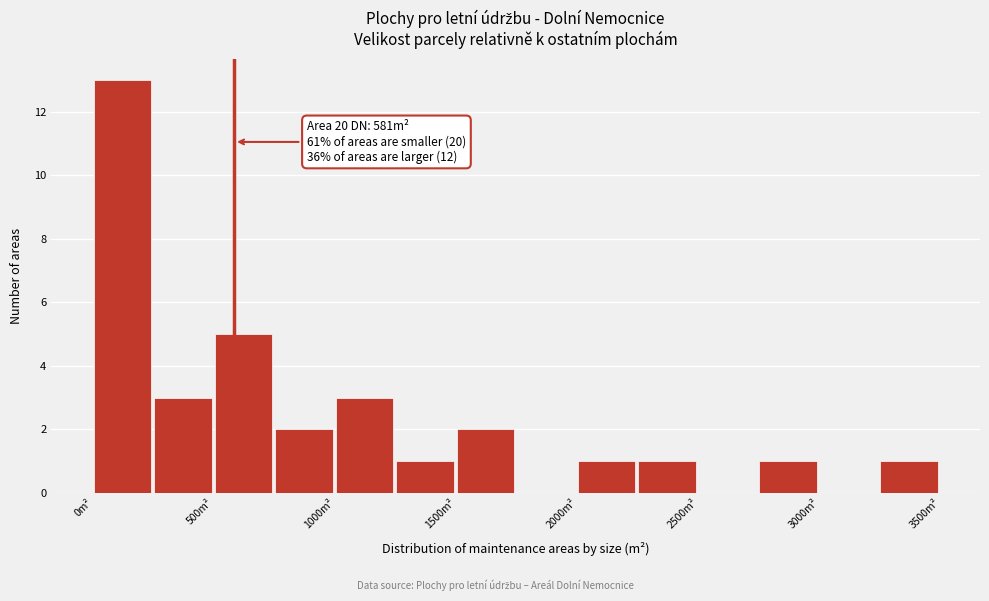

Which range on the x-axis has the tallest bar?

0 to 250